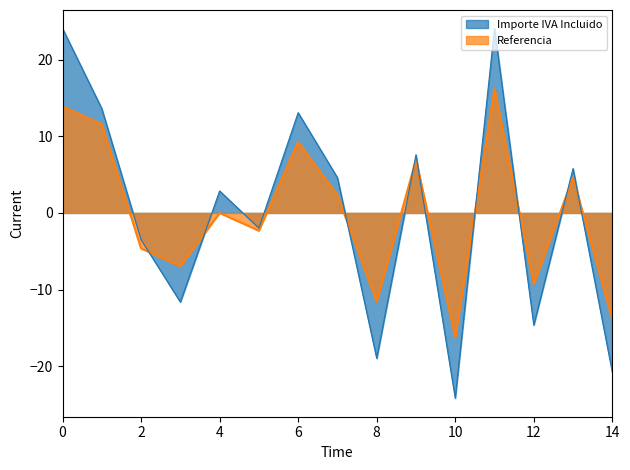

True or false: Referencia has more than 1 interior local peaks.

True